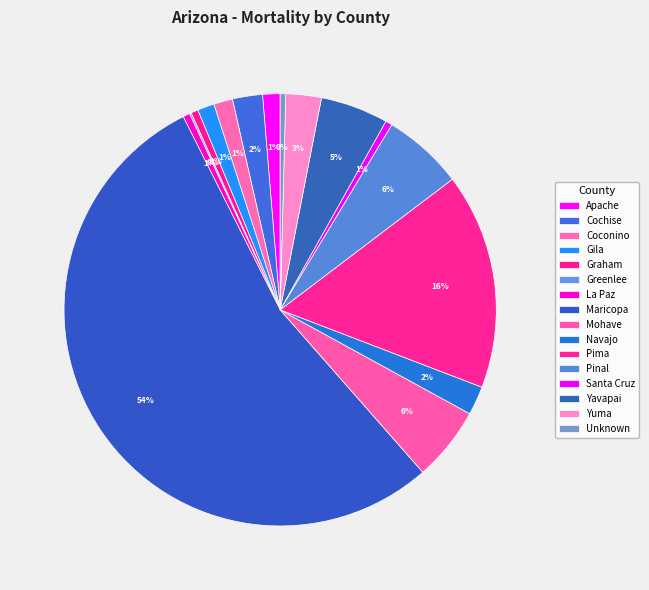

What is the ratio of the value at Yavapai to the value at Apache?

3.9